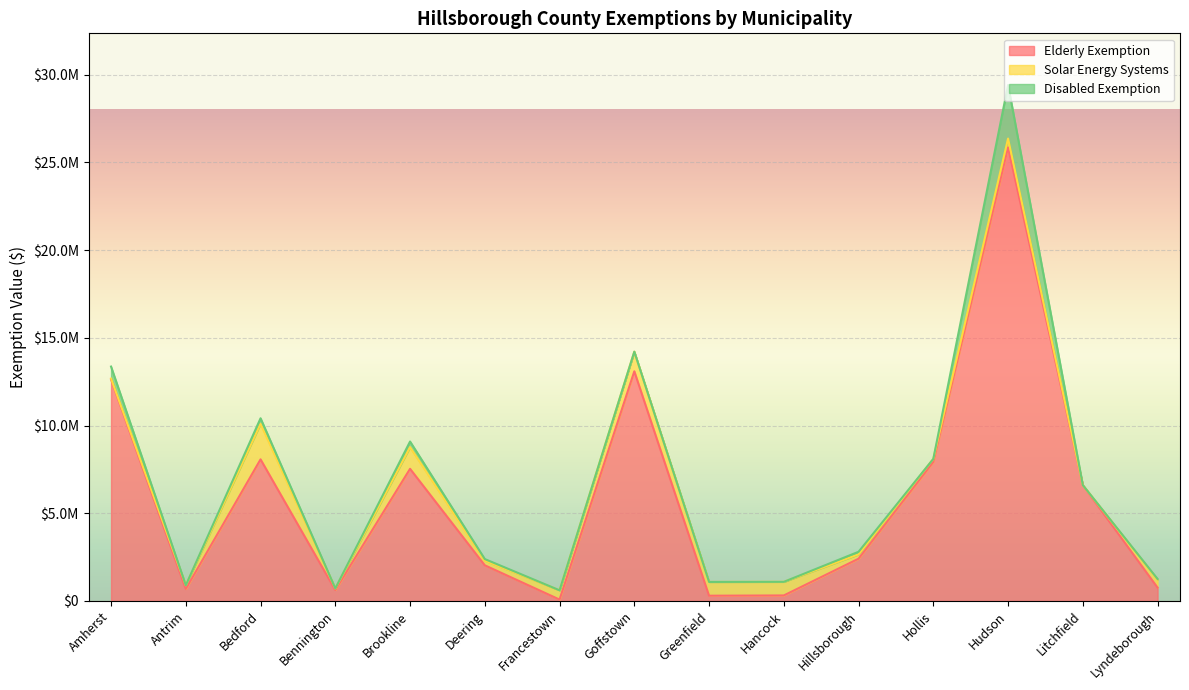

List the series in order of their peak value, highest first.

Elderly Exemption, Disabled Exemption, Solar Energy Systems